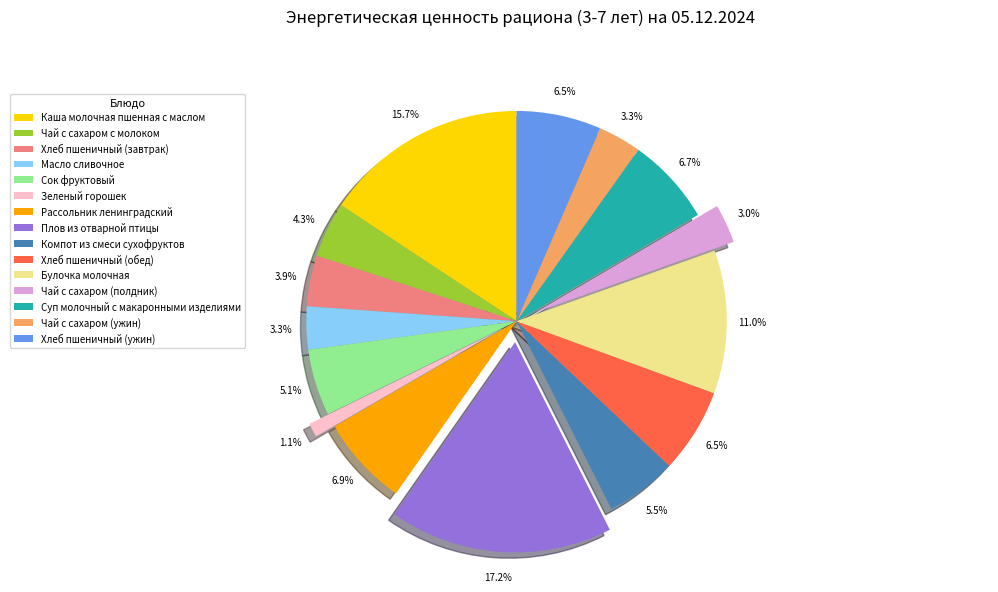

Between Чай с сахаром (полдник) and Хлеб пшеничный (обед), which is larger?

Хлеб пшеничный (обед)